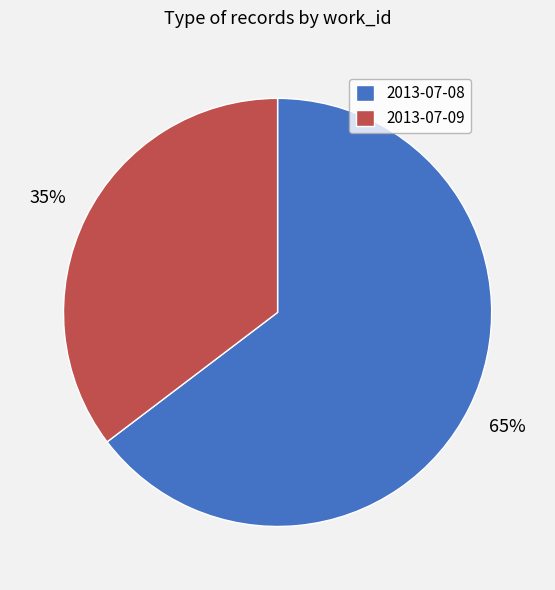

Do 2013-07-09 and 2013-07-08 together represent more than half of the pie?

Yes